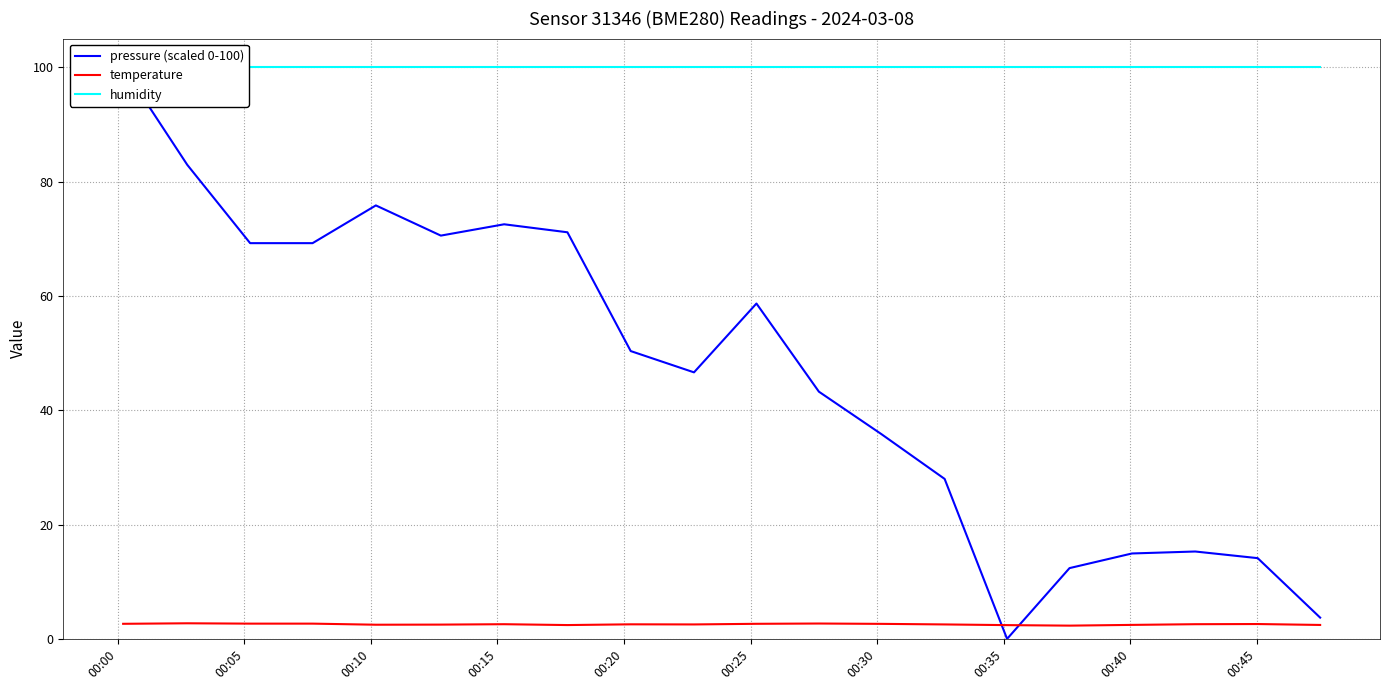

True or false: pressure (scaled 0-100) and humidity intersect in this chart.

False